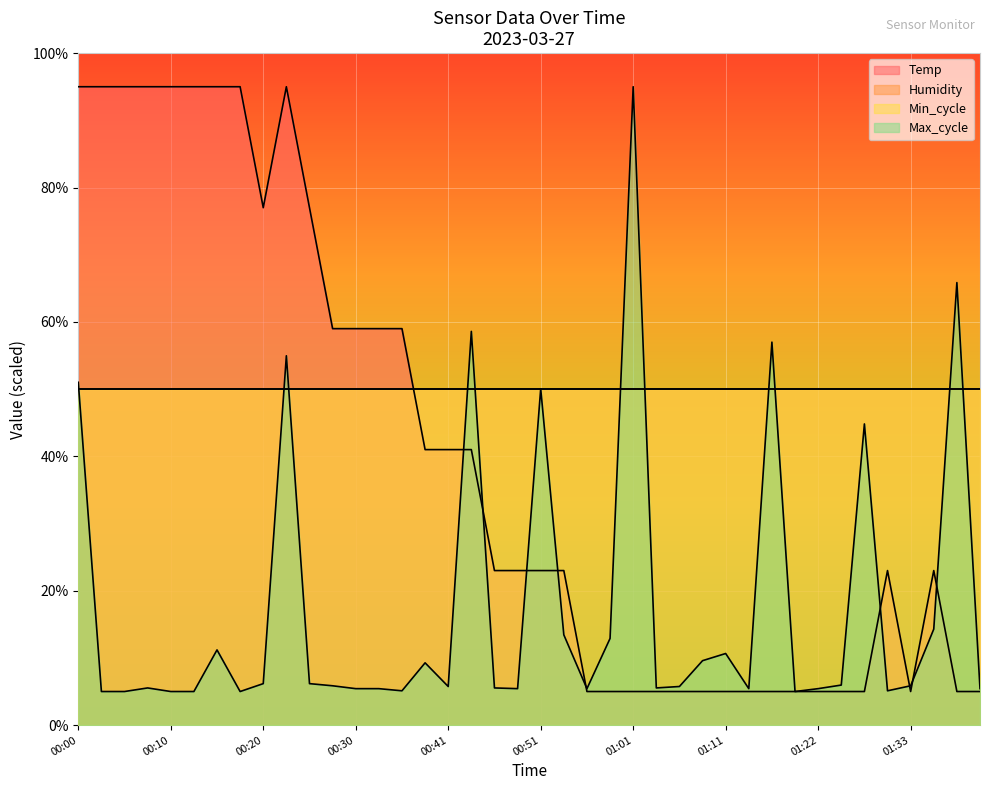

The Temp series shows 5.0 at 01:20. True or false?

True